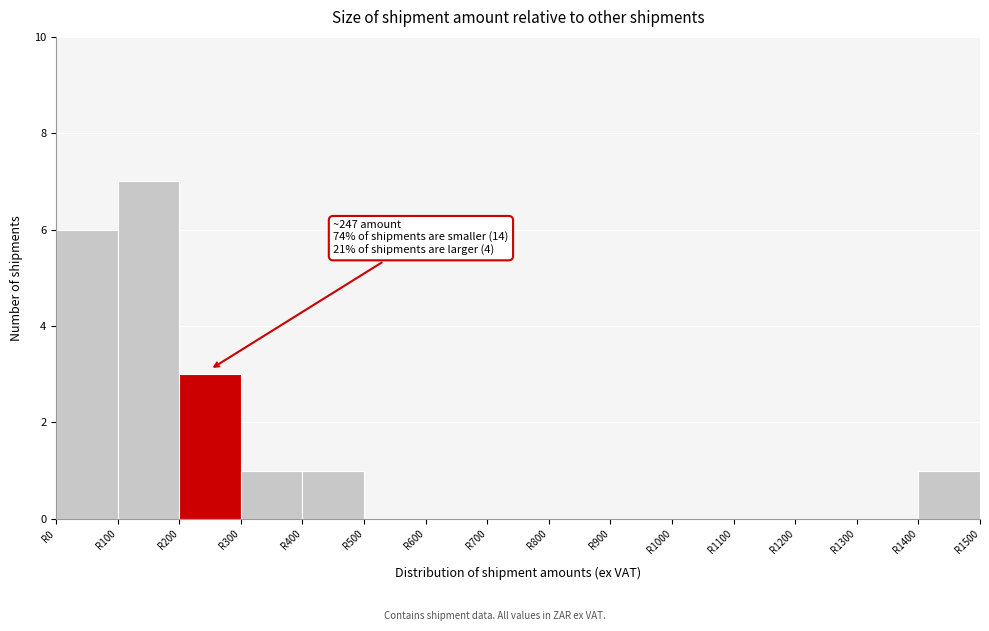

Which range on the x-axis has the tallest bar?

100 to 200